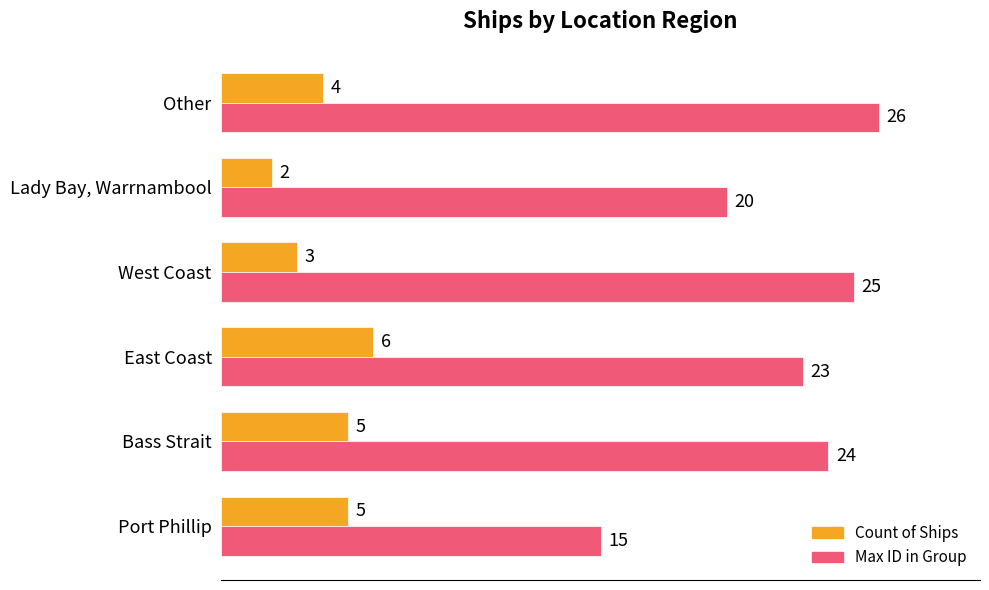

Read the Count of Ships value at Other.

4